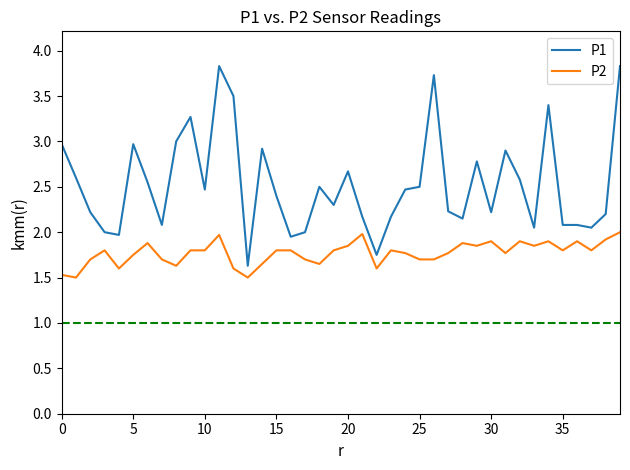

How many categories are shown in the chart?

40